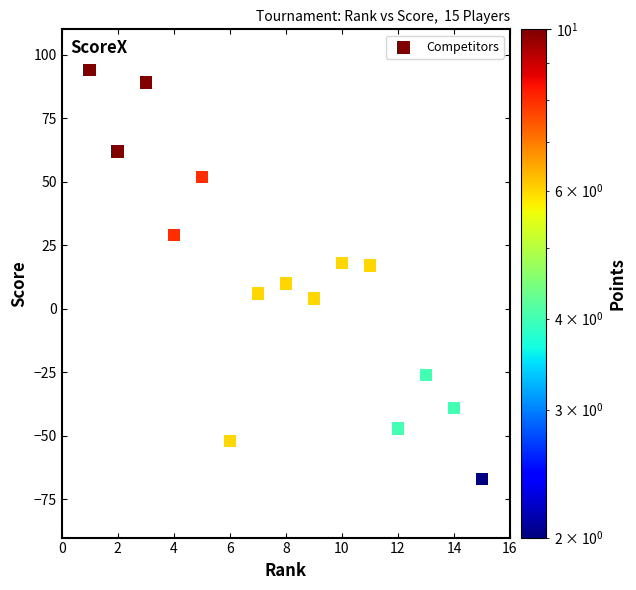

What is the range of X values (max minus min)?

14